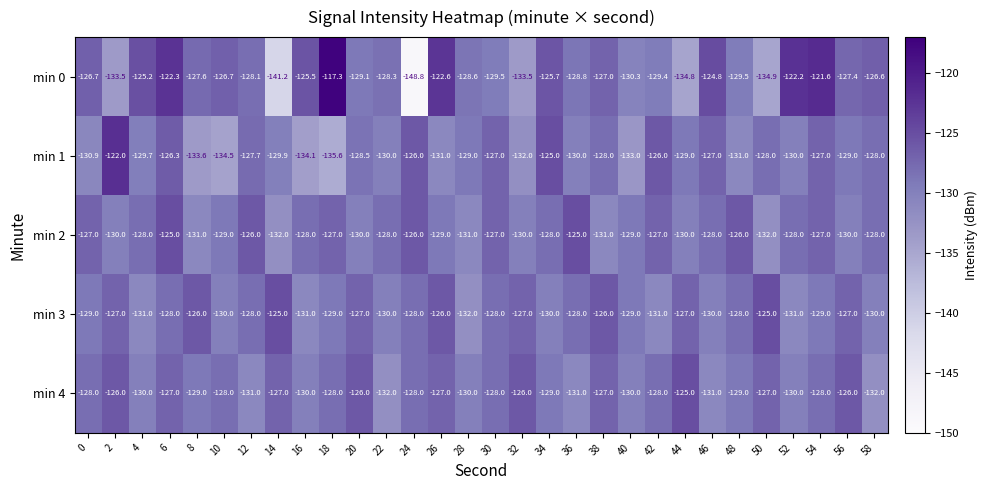

Which series has the largest range (max minus min)?

min 0